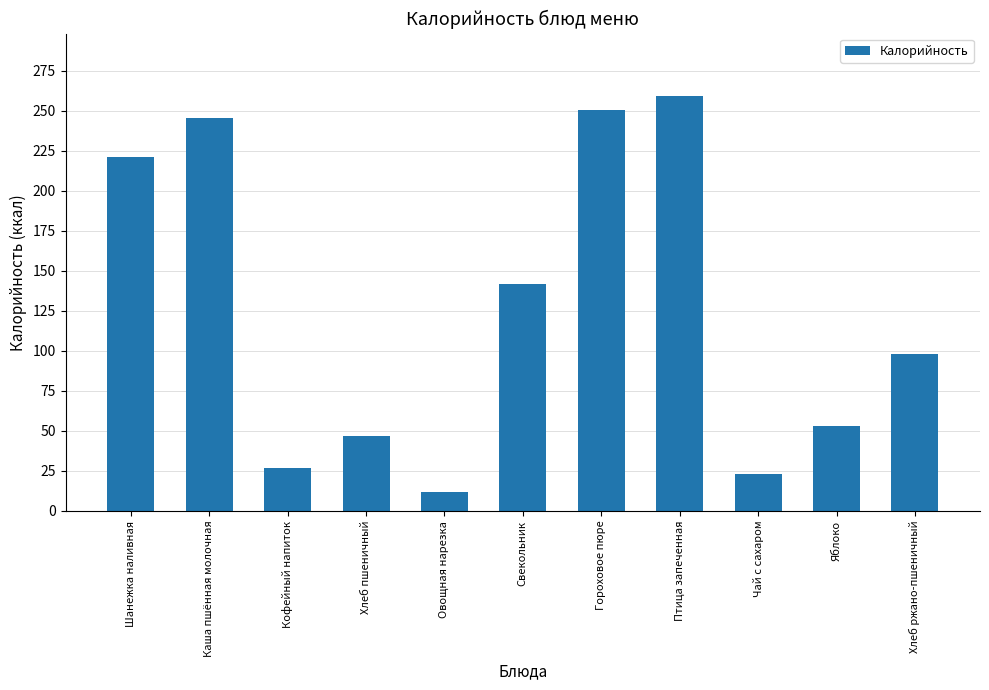

How many bars are there in total?

11